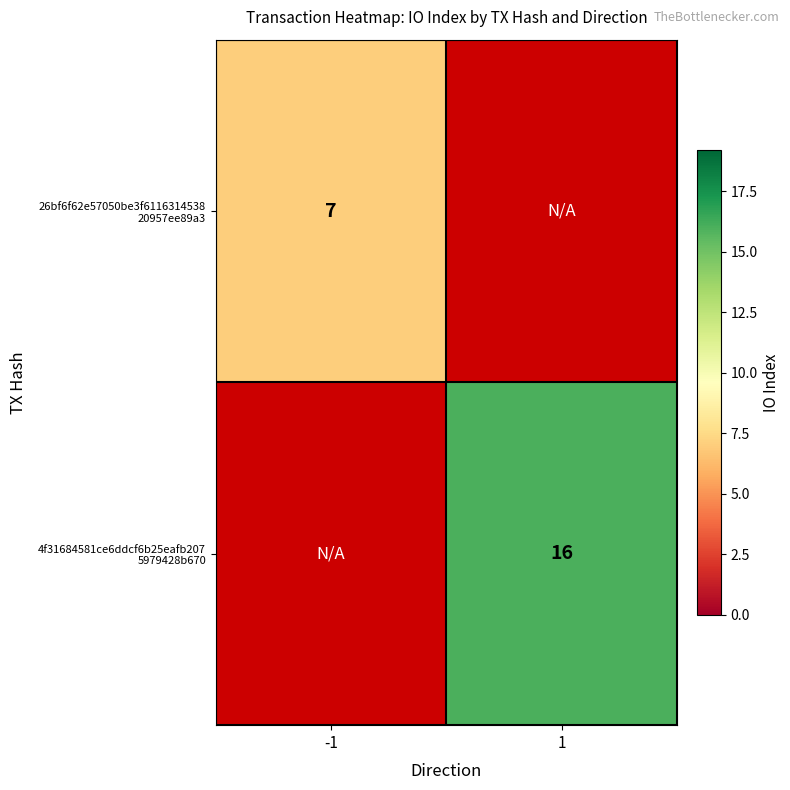

The value of 4f31684581ce6ddcf6b25eafb207 5979428b670 at 1 is 16.0. True or false?

True